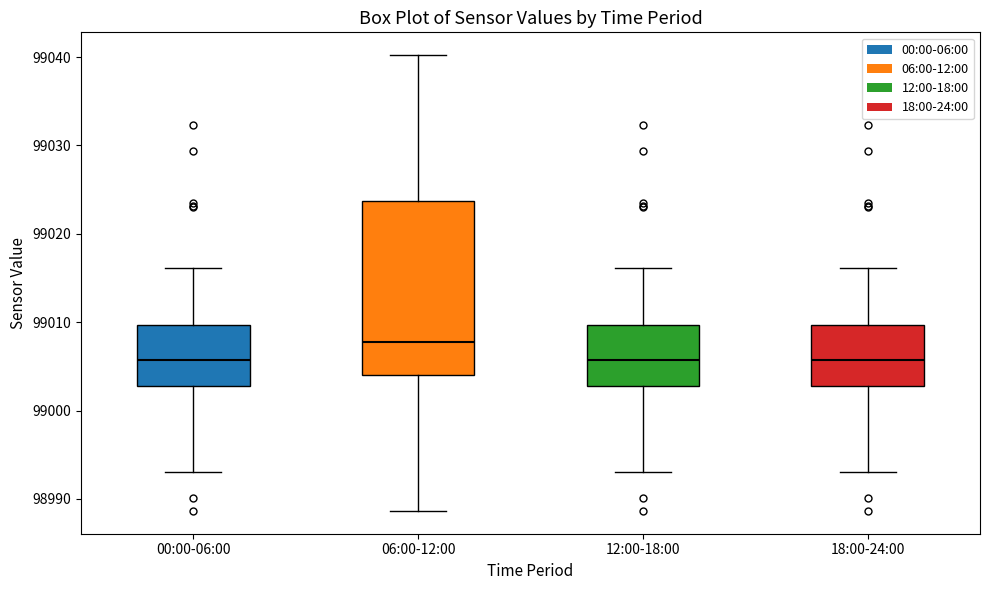

Where does the median line of the box for 12:00-18:00 sit on the y-axis? The values are not printed on the chart, so give them approximately, as read against the axis.

99006